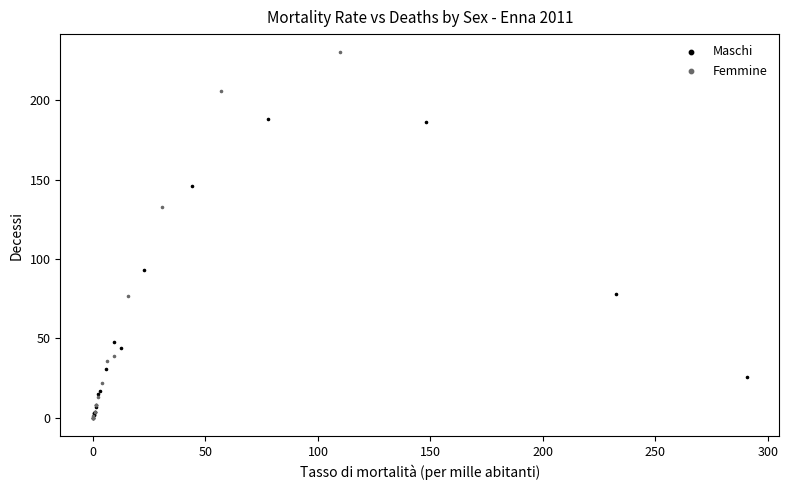

Which series has the widest spread of Y values?

Femmine